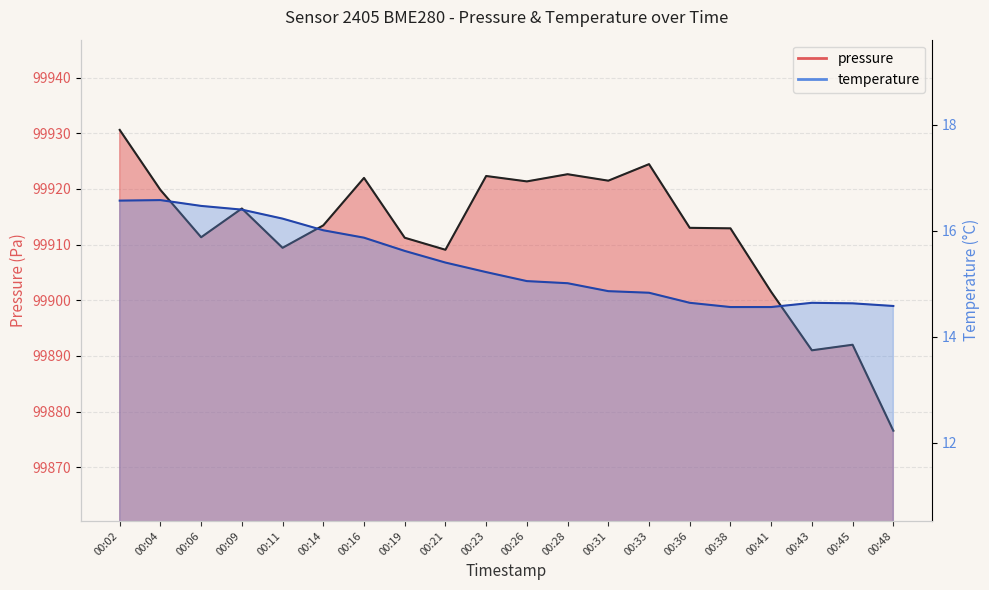

What is the difference between the pressure values at 00:33 and 00:06?

13.1